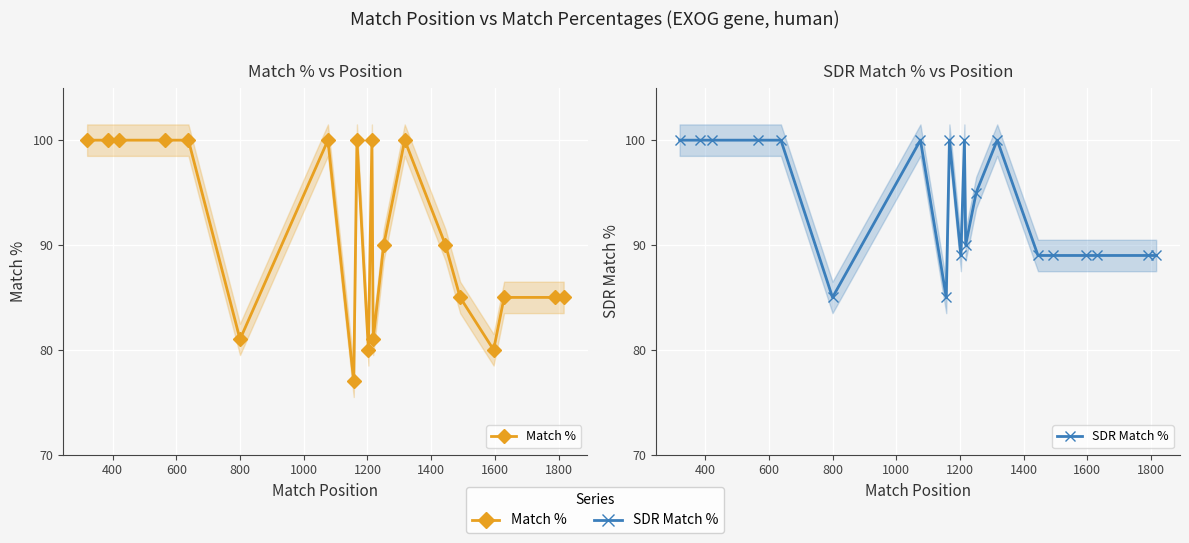

Reading left to right, transcribe all the data shown in this chart.

Match %: 100	100	100	100	100	81	100	77	100	80	100	81	90	100	90	85	80	85	85	85
SDR Match %: 100	100	100	100	100	85	100	85	100	89	100	90	95	100	89	89	89	89	89	89